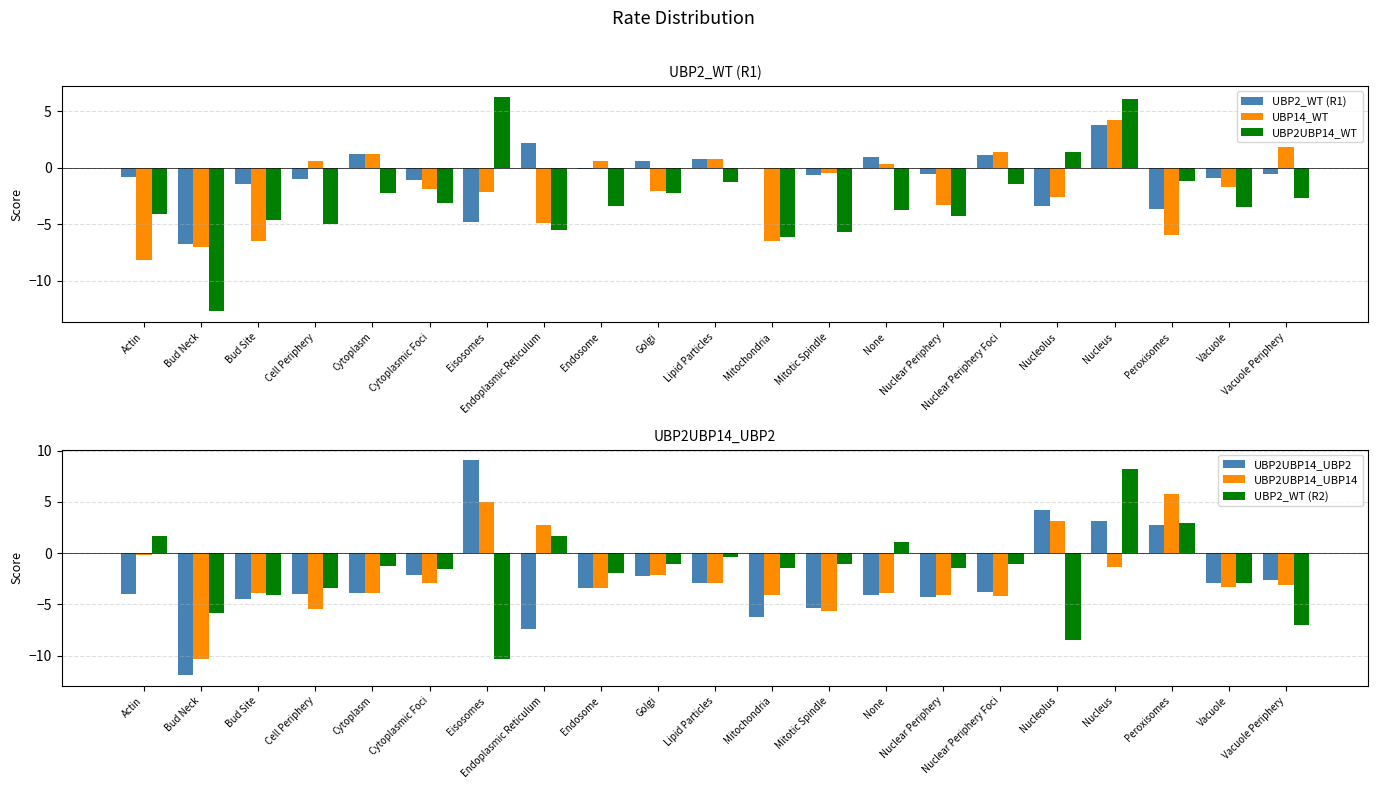

What is the average value of the UBP2_WT (R1) series?

-0.7